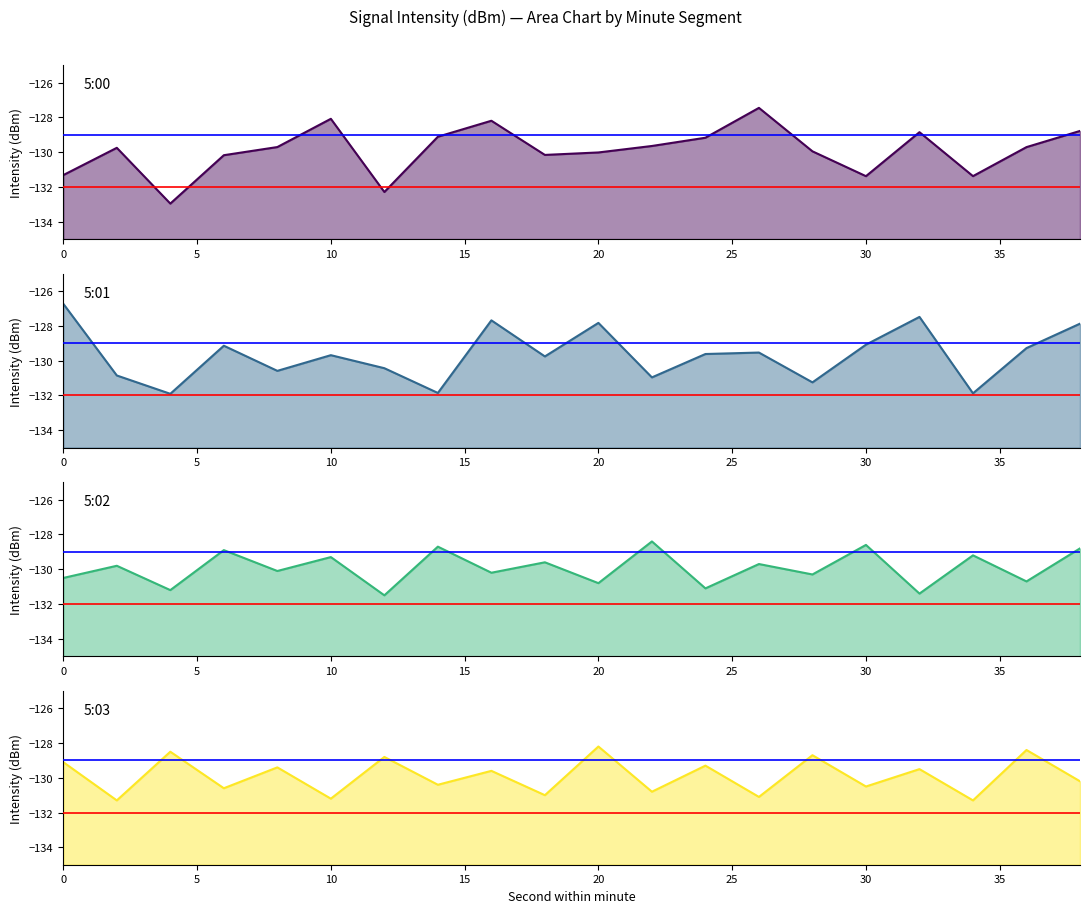

Which series has the largest range (max minus min)?

5:00 line